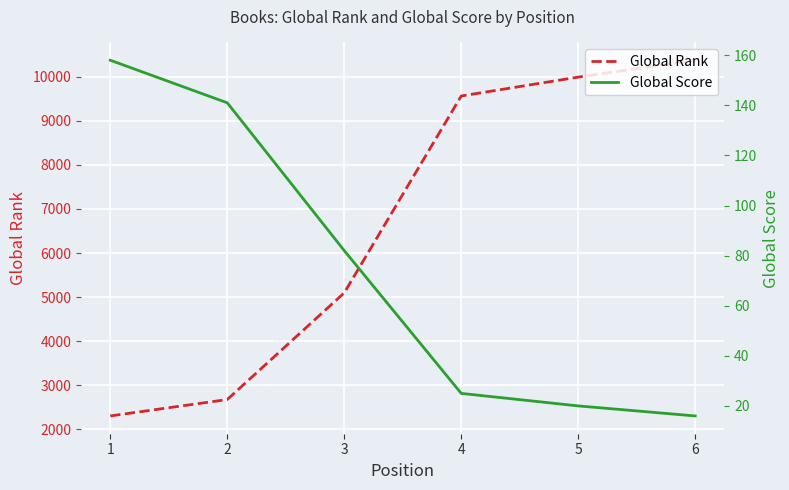

Reading left to right, transcribe all the data shown in this chart.

Global Rank: 2304	2676	5097	9563	9991	10374
Global Score: 158	141	82	25	20	16